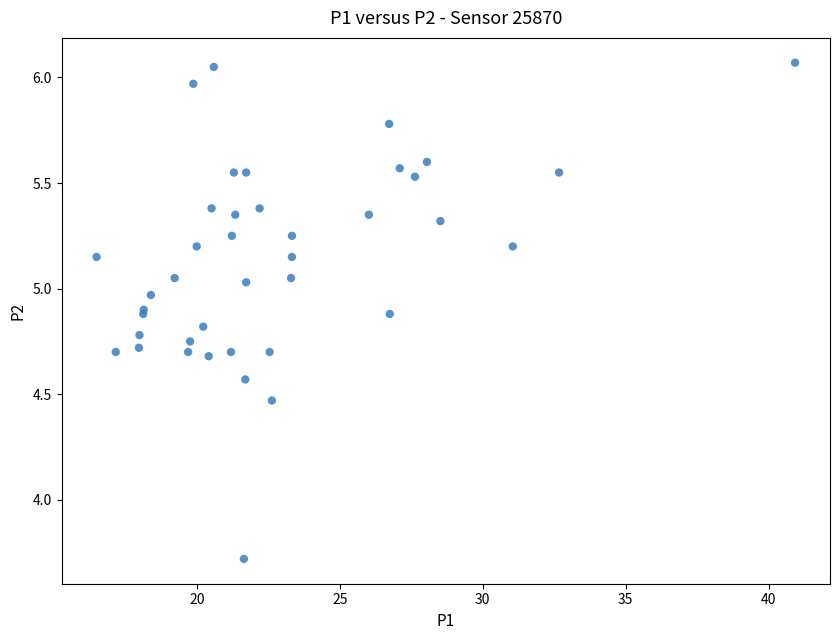

What Y value in the scatter plot is closest to 4?

3.7